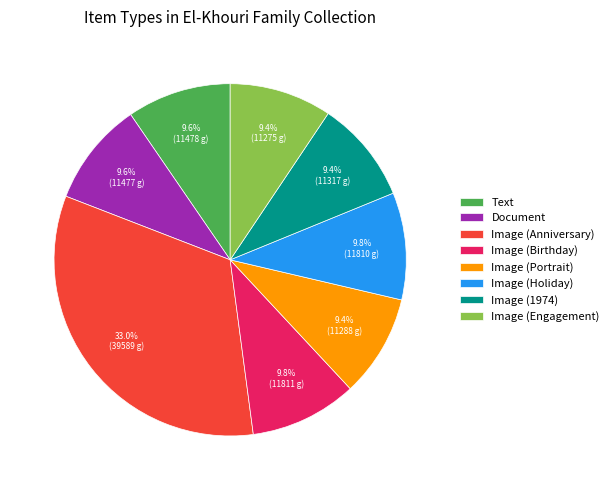

Is it true that Image (Portrait) is 9% of the pie?

True